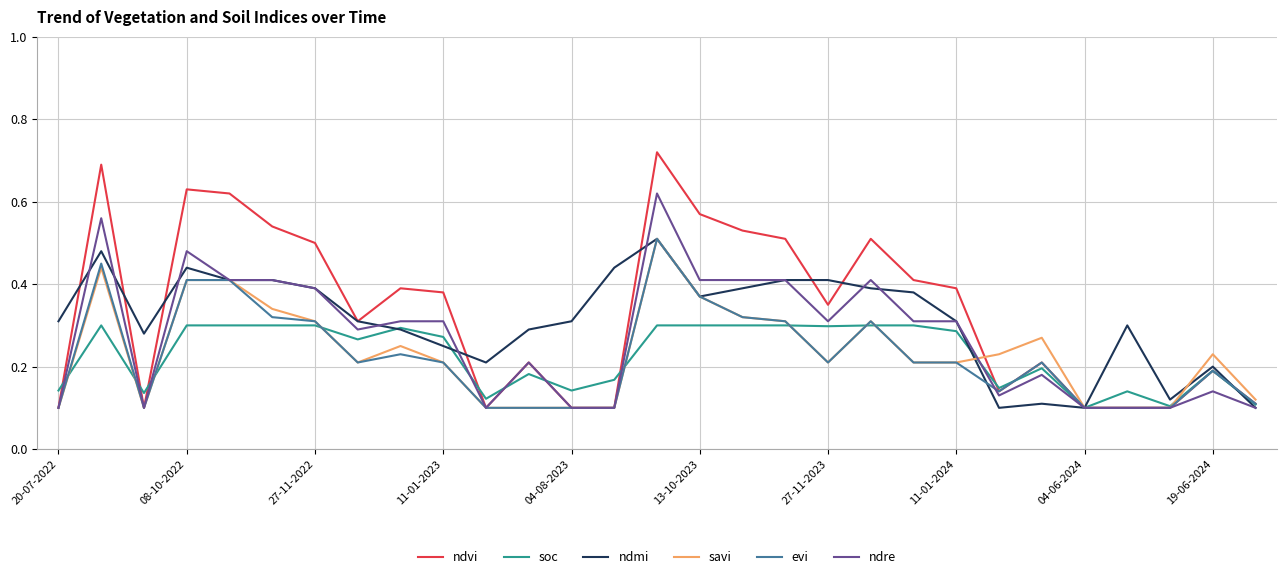

True or false: savi and ndre cross at least once.

True